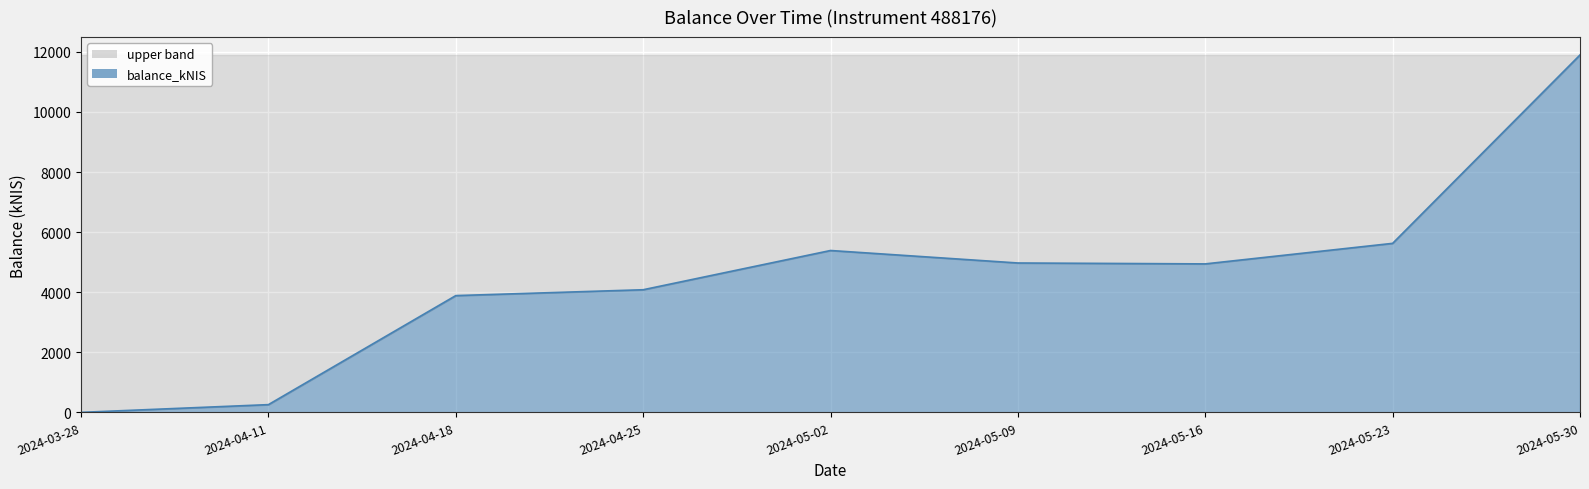

Which has a higher value, 2024-05-02 or 2024-03-28?

2024-05-02